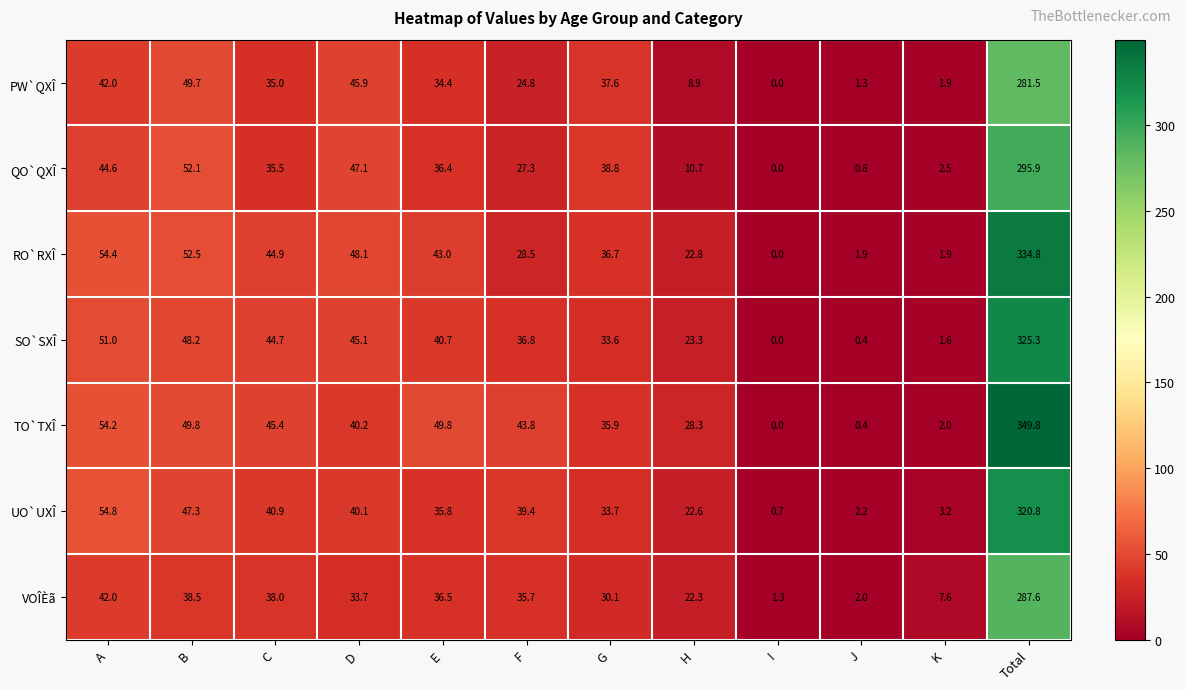

At which category is the sum across all series the highest?

Total